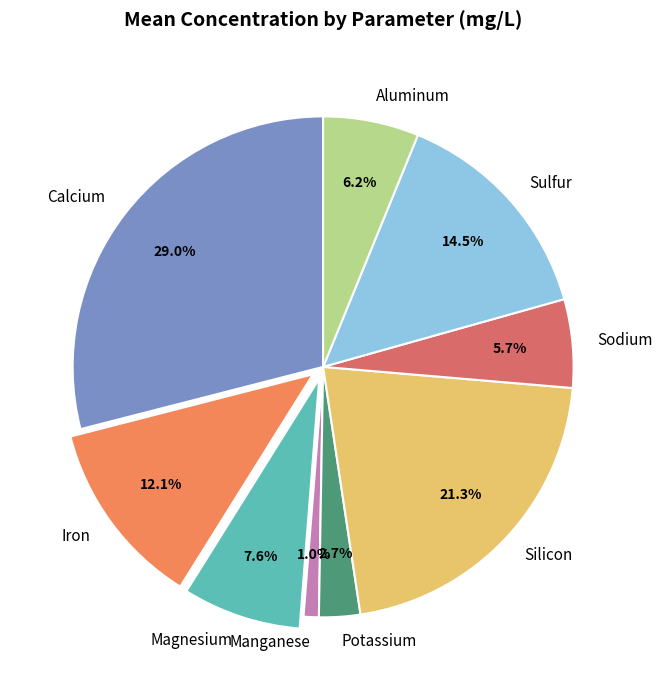

To the nearest percent, what is the combined percentage of Potassium and Manganese?

4%